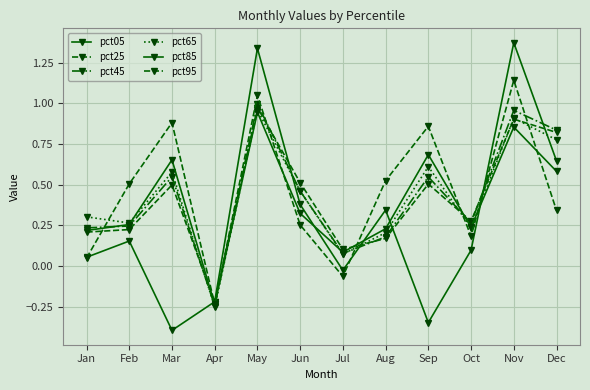

Is the value of pct65 at Jul greater than the value of pct95 at Mar?

No